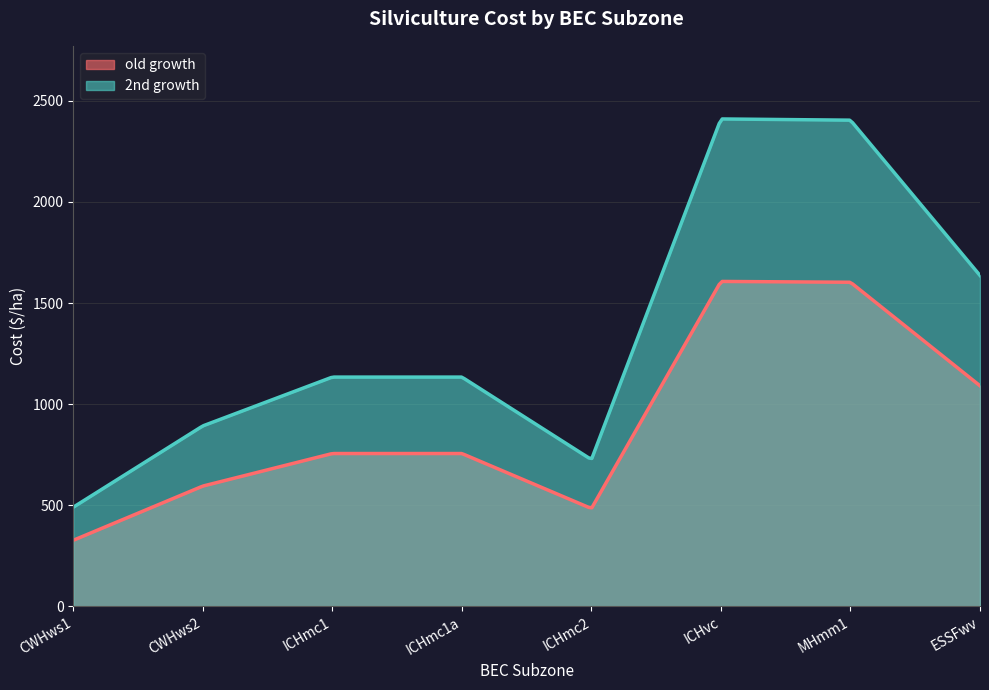

What is the value of the old growth point at the 5th from the left?

484.0